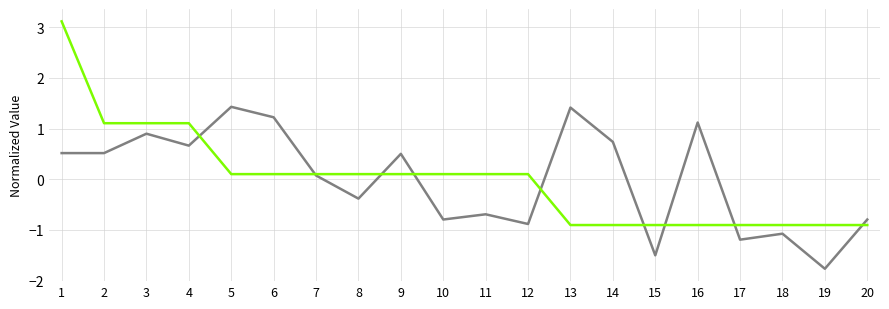

What is the total value across all series at 3?

2.0